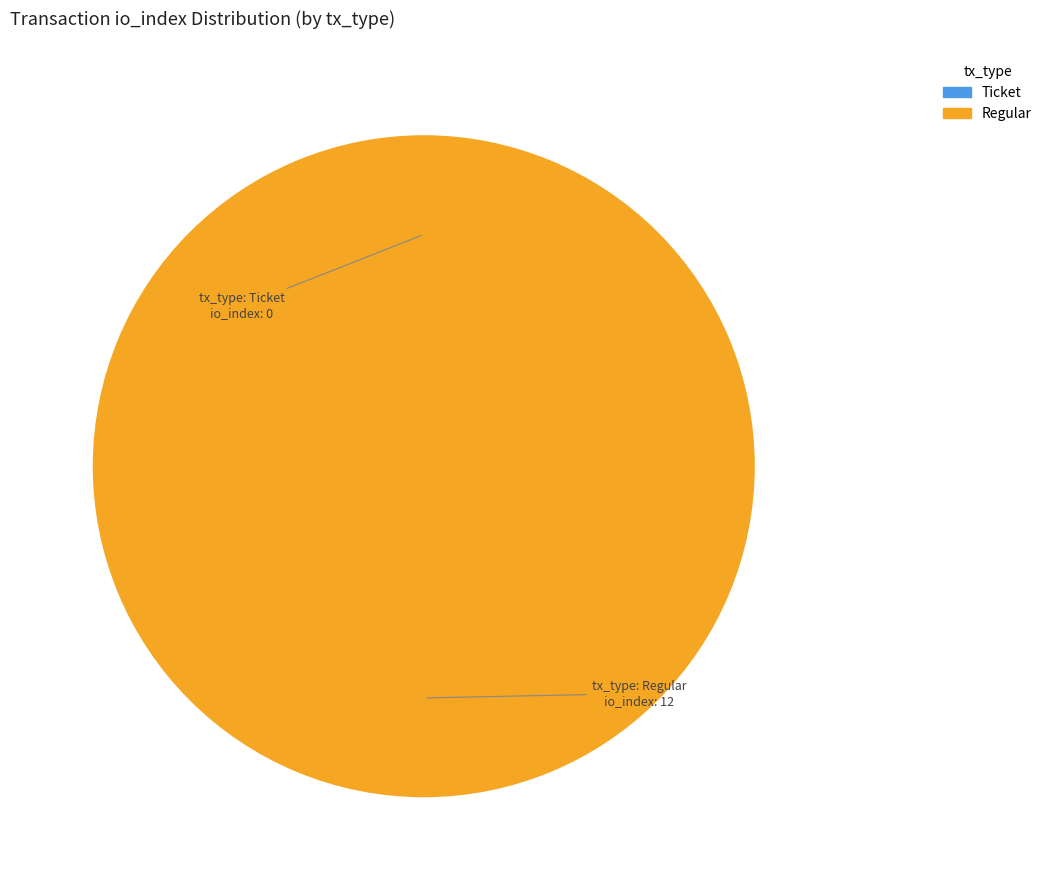

To the nearest percent, what is the difference between the Ticket and Regular slice percentages?

100%